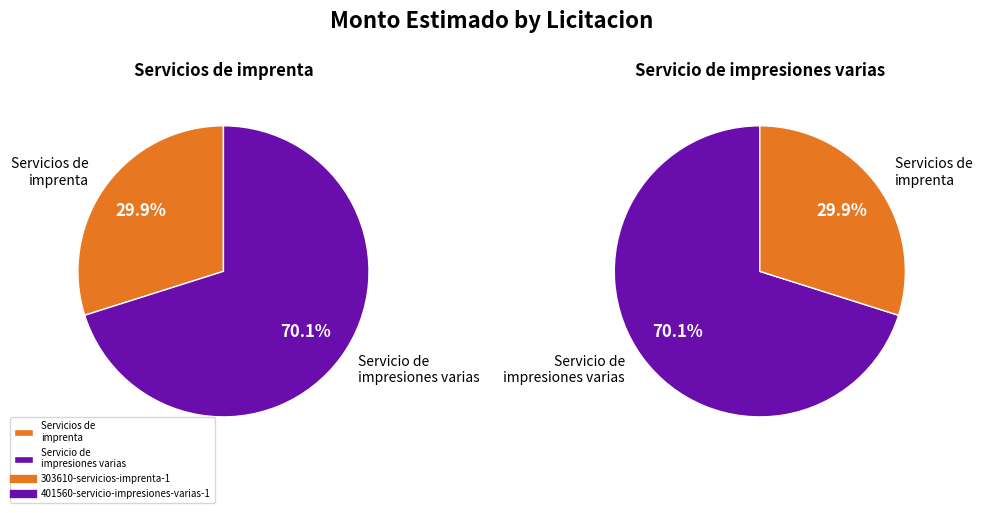

To the nearest percent, what percentage of the pie is 303610-servicios-imprenta-1?

30%